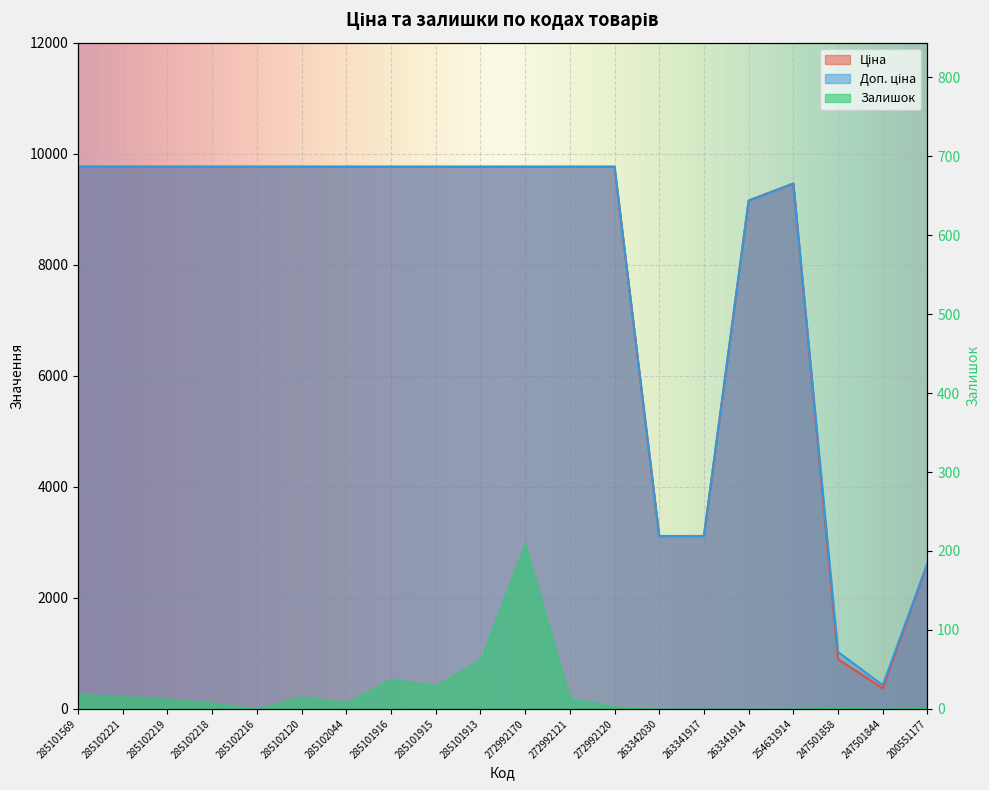

Reading left to right, extract all data points from this chart.

Ціна: 9764.4	9764.4	9764.4	9764.4	9764.4	9764.4	9764.4	9764.4	9764.4	9764.4	9764.4	9764.4	9764.4	3112.5	3112.5	9154.5	9460.9	893.3	371.3	2621.3
Доп. ціна: 9764.4	9764.4	9764.4	9764.4	9764.4	9764.4	9764.4	9764.4	9764.4	9764.4	9764.4	9764.4	9764.4	3113.0	3113.0	9154.5	9460.9	1023.7	426.0	2621.0